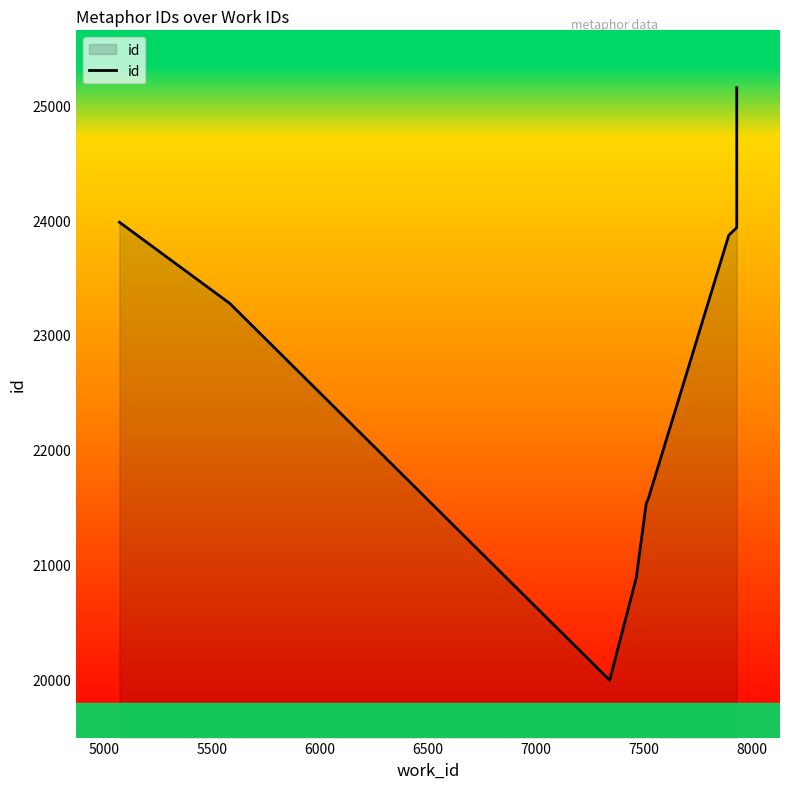

How many points are lower than both their immediate neighbors (excluding endpoints)?

1